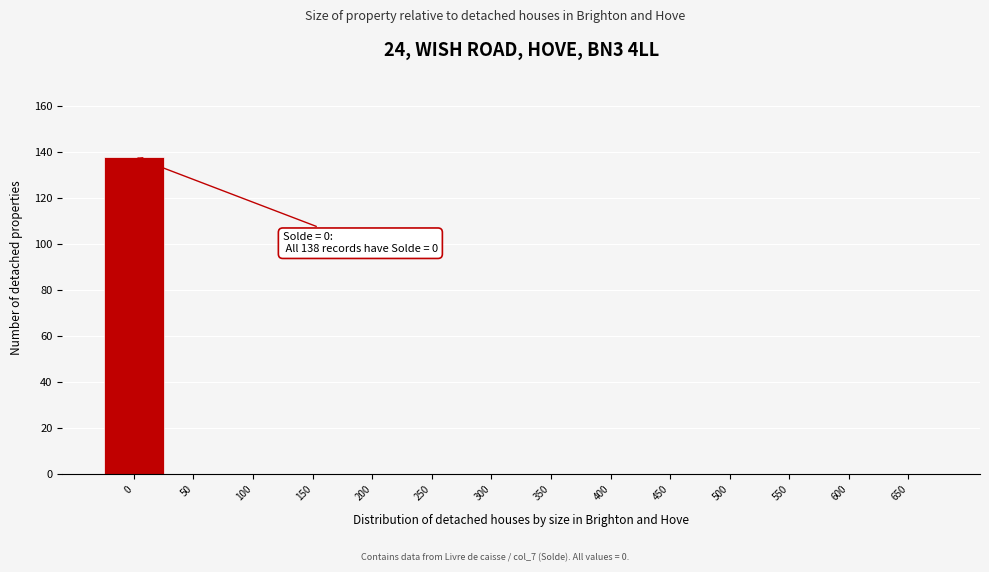

Reading right to left, extract all data points from this chart.

650=0	600=0	550=0	500=0	450=0	400=0	350=0	300=0	250=0	200=0	150=0	100=0	50=0	0=138